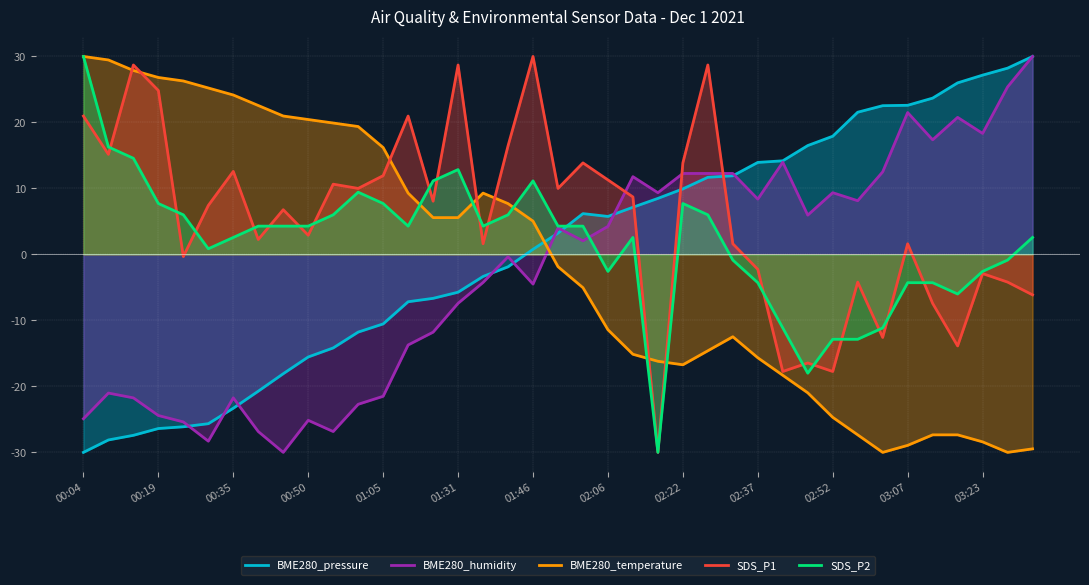

Reading left to right, list all the values displayed in this chart.

BME280_pressure: -30.0	-28.1	-27.4	-26.4	-26.1	-25.7	-23.3	-20.7	-18.1	-15.5	-14.2	-11.8	-10.5	-7.2	-6.7	-5.7	-3.3	-1.9	0.8	3.2	6.2	5.8	7.1	8.5	9.9	11.7	11.9	13.9	14.2	16.5	17.9	21.5	22.5	22.6	23.7	26.0	27.2	28.2	30.0
BME280_humidity: -24.9	-21.0	-21.7	-24.4	-25.4	-28.3	-21.7	-26.8	-30.0	-25.1	-26.8	-22.7	-21.5	-13.7	-11.8	-7.4	-4.3	-0.4	-4.5	4.0	2.1	4.3	11.8	9.4	12.3	12.3	12.3	8.4	14.0	6.0	9.4	8.1	12.5	21.5	17.4	20.8	18.3	25.4	30.0
BME280_temperature: 30.0	29.5	27.9	26.8	26.3	25.2	24.2	22.6	21.0	20.4	19.9	19.4	16.2	9.3	5.6	5.6	9.3	7.7	5.0	-1.9	-5.0	-11.4	-15.1	-16.2	-16.7	-14.6	-12.5	-15.7	-18.3	-21.0	-24.7	-27.3	-30.0	-28.9	-27.3	-27.3	-28.4	-30.0	-29.5
SDS_P1: 21.0	15.2	28.7	24.8	-0.3	7.4	12.6	2.3	6.8	2.9	10.6	10.0	11.9	21.0	8.1	28.7	1.6	16.5	30.0	10.0	13.9	11.3	8.7	-30.0	13.9	28.7	1.6	-2.3	-17.7	-16.5	-17.7	-4.2	-12.6	1.6	-7.4	-13.9	-2.9	-4.2	-6.1
SDS_P2: 30.0	16.3	14.6	7.7	6.0	0.9	2.6	4.3	4.3	4.3	6.0	9.4	7.7	4.3	11.1	12.9	4.3	6.0	11.1	4.3	4.3	-2.6	2.6	-30.0	7.7	6.0	-0.9	-4.3	-11.1	-18.0	-12.9	-12.9	-11.1	-4.3	-4.3	-6.0	-2.6	-0.9	2.6